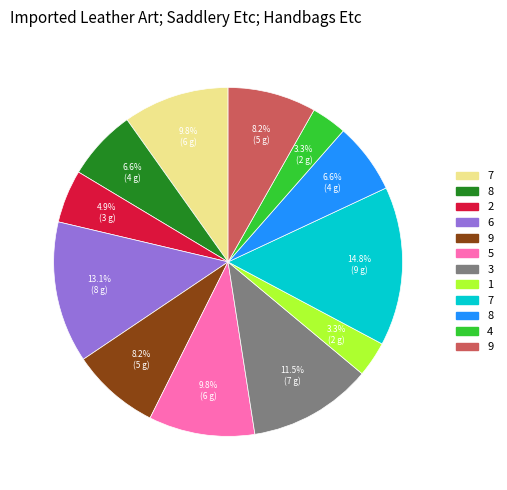

Is there any slice that represents more than half of the pie?

No